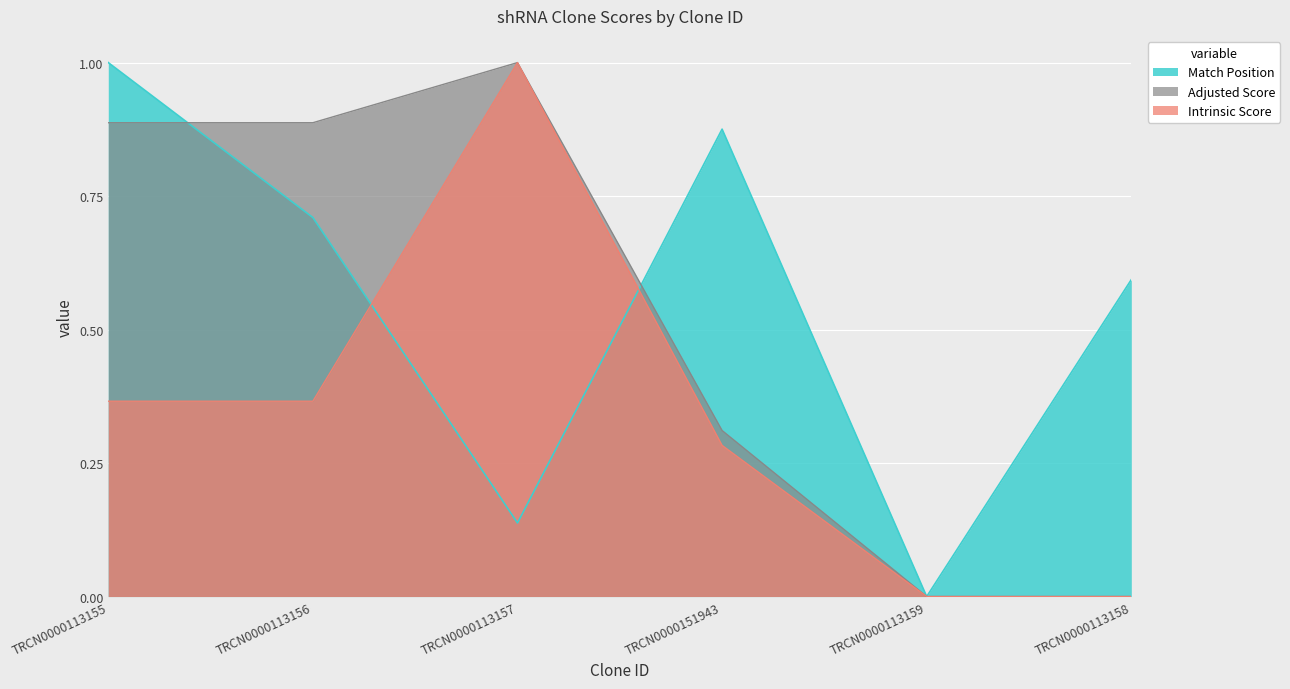

At how many categories does at least one series exceed 0?

5